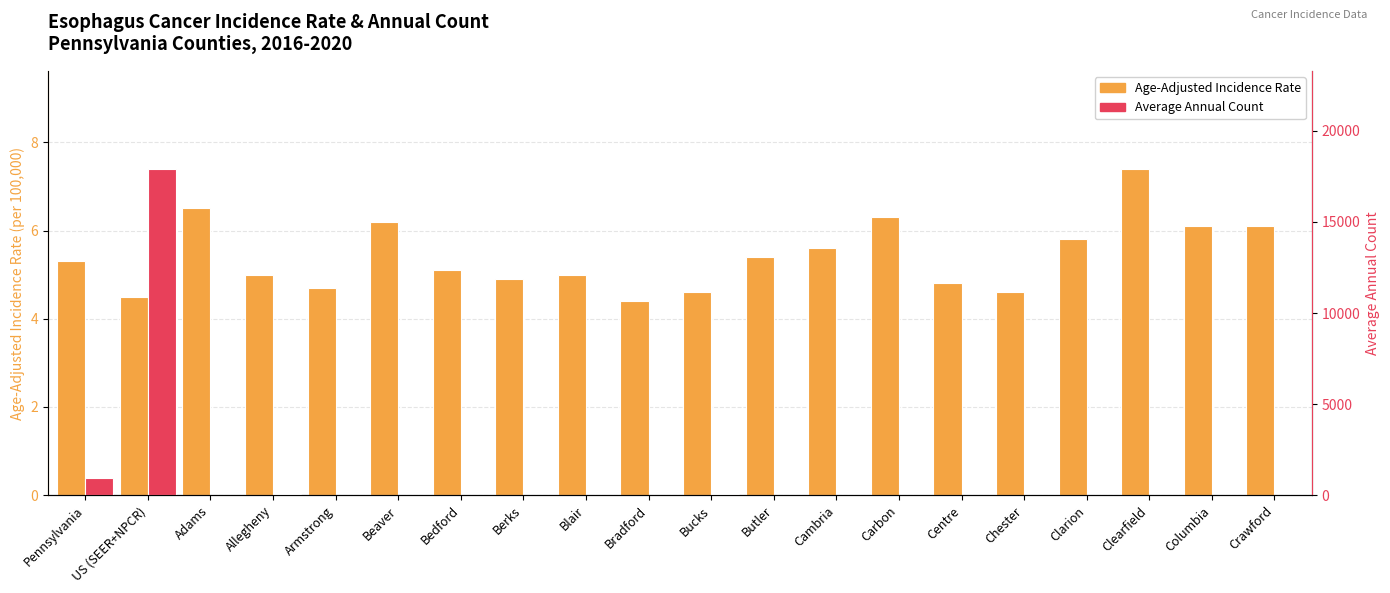

What is the difference between the second highest and minimum values in the Average Annual Count series?

945.0